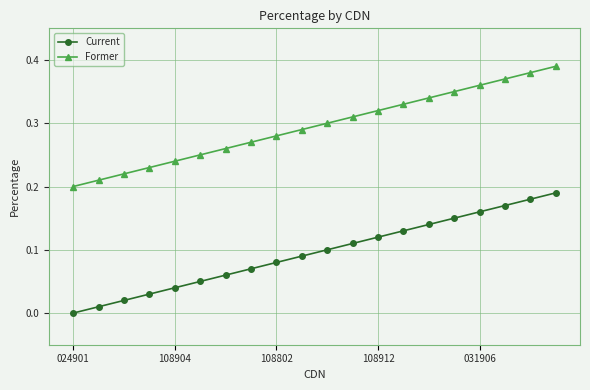

List the series in order of their peak value, highest first.

Former, Current